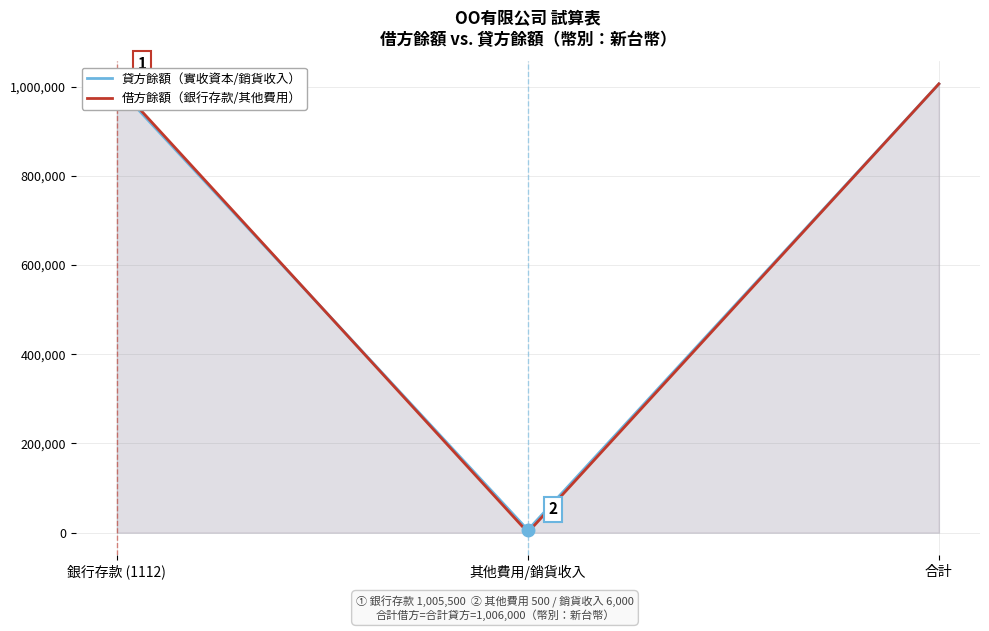

What is the value of the 借方餘額（銀行存款/其他費用） point at the 3rd from the left?

1006000